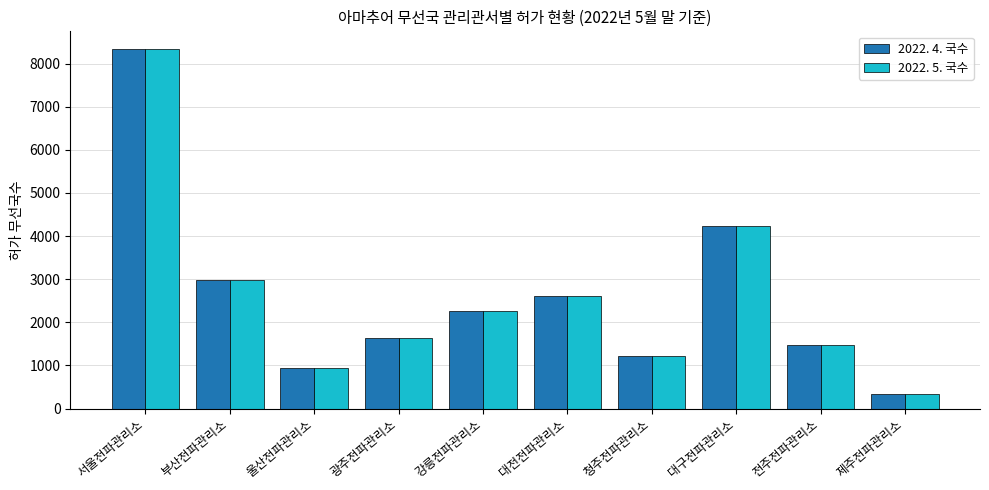

What is the smallest value displayed?

345